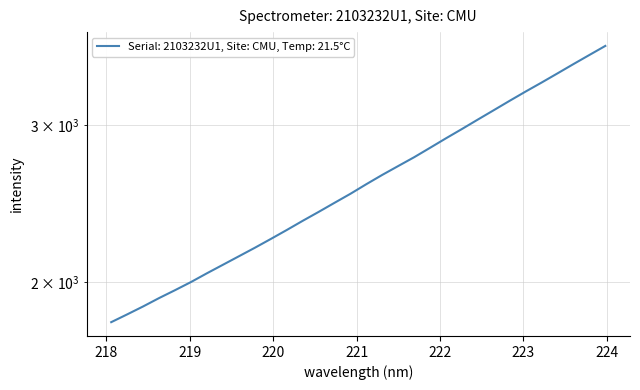

What is the label of the 5th point from the left?

221